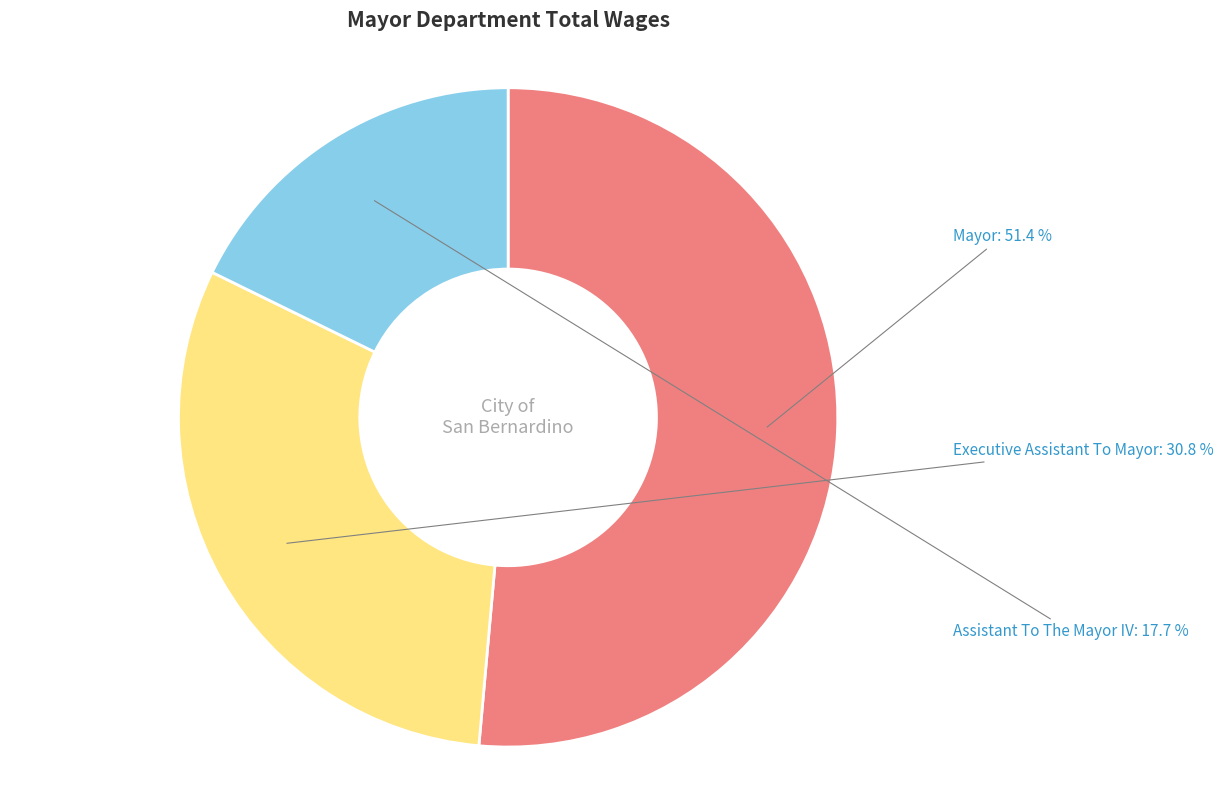

Is there a majority slice in this chart?

Yes